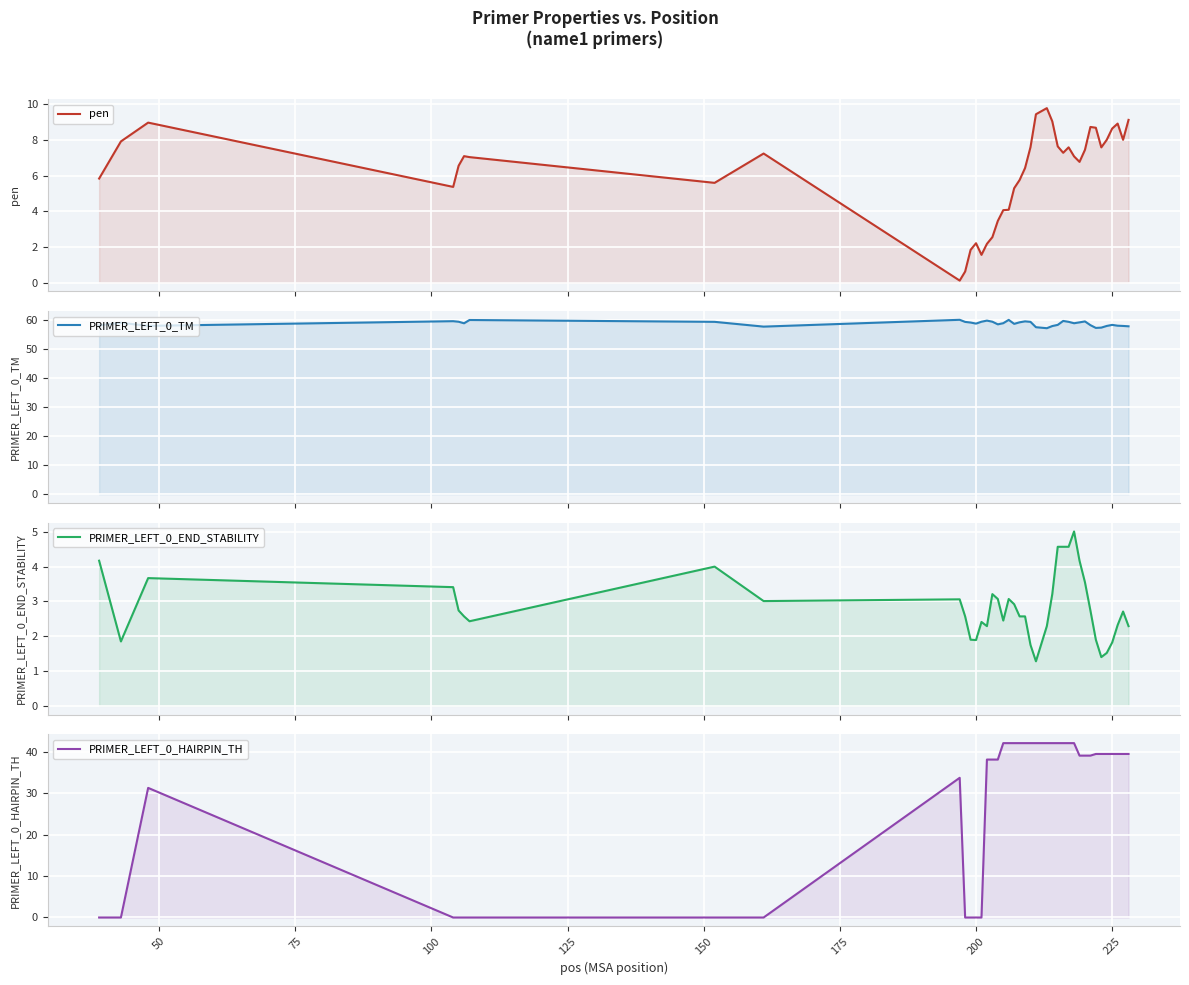

What is the spread (max minus min) of values at 225?

56.5